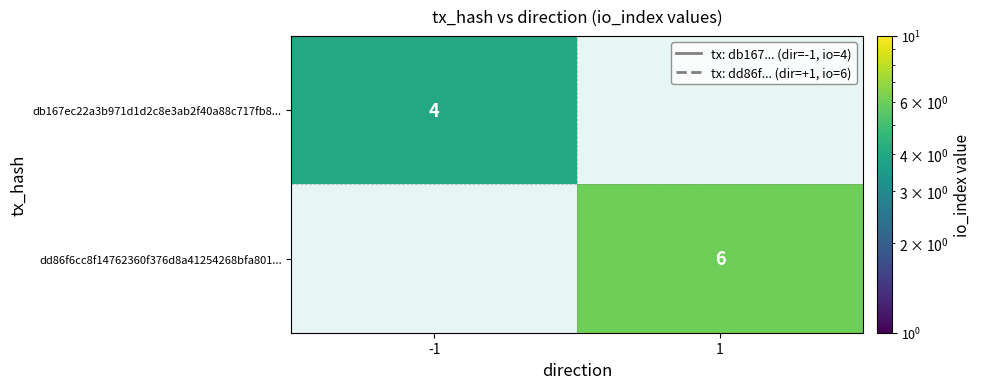

Is it true that db167ec22a3b971d1d2c8e3ab2f40a88c717fb8... equals 4 at -1?

True